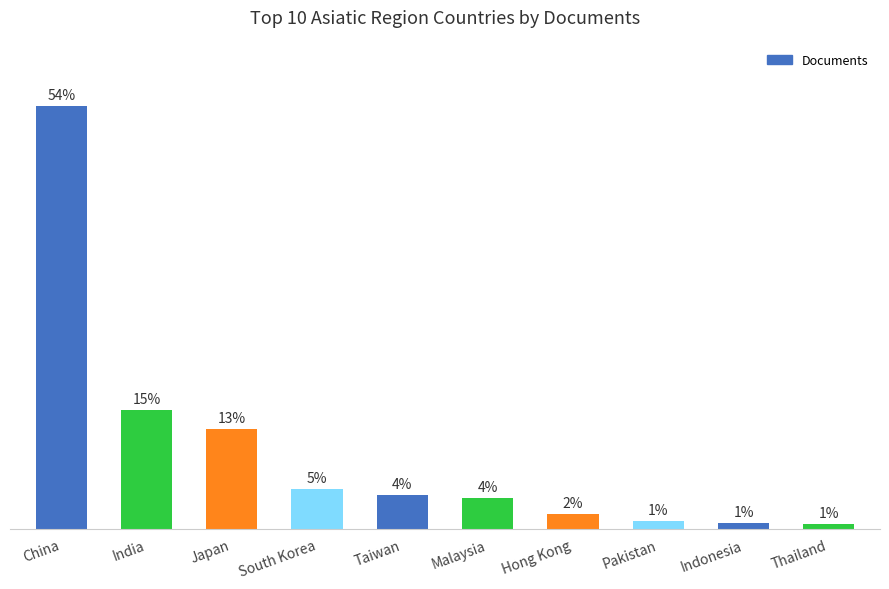

Which has a higher value, Hong Kong or South Korea?

South Korea